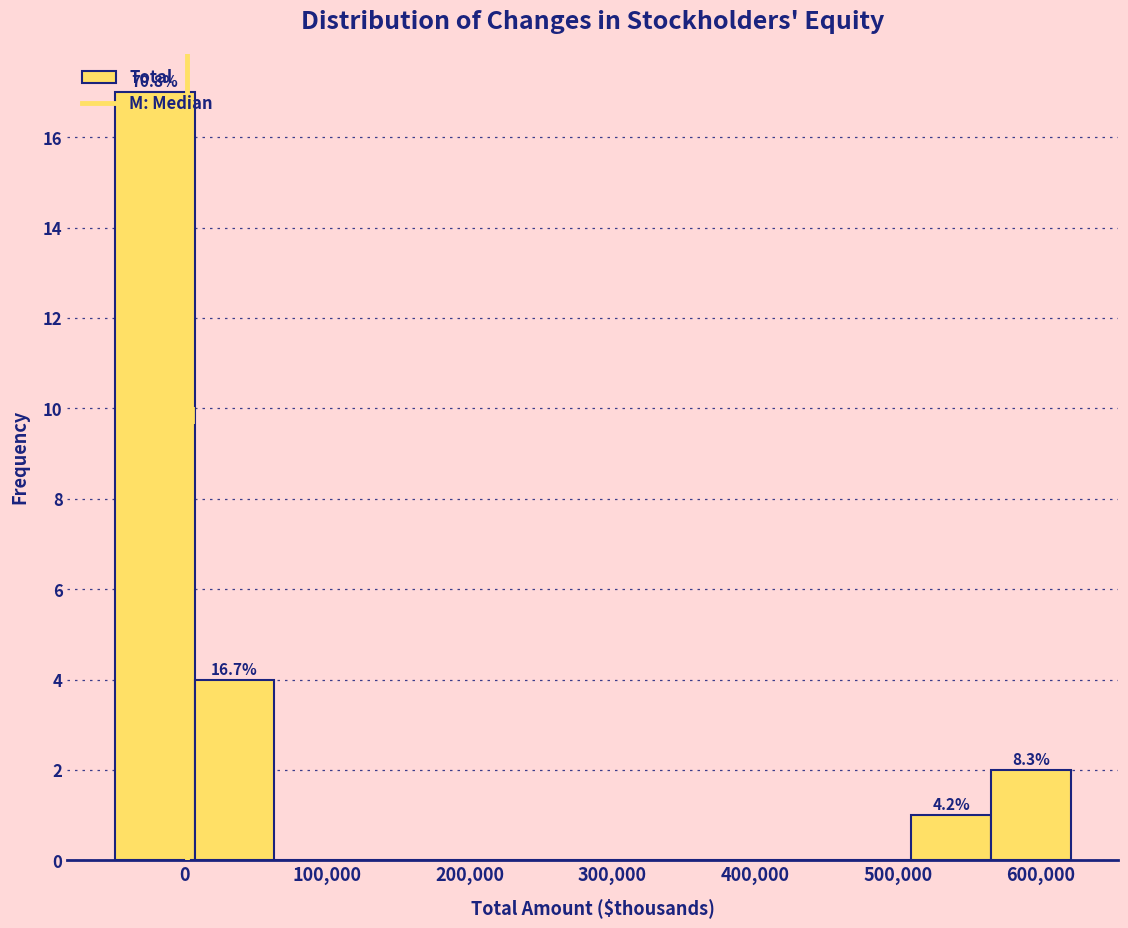

Over which range of the x-axis is the bar tallest?

-50000 to 10000